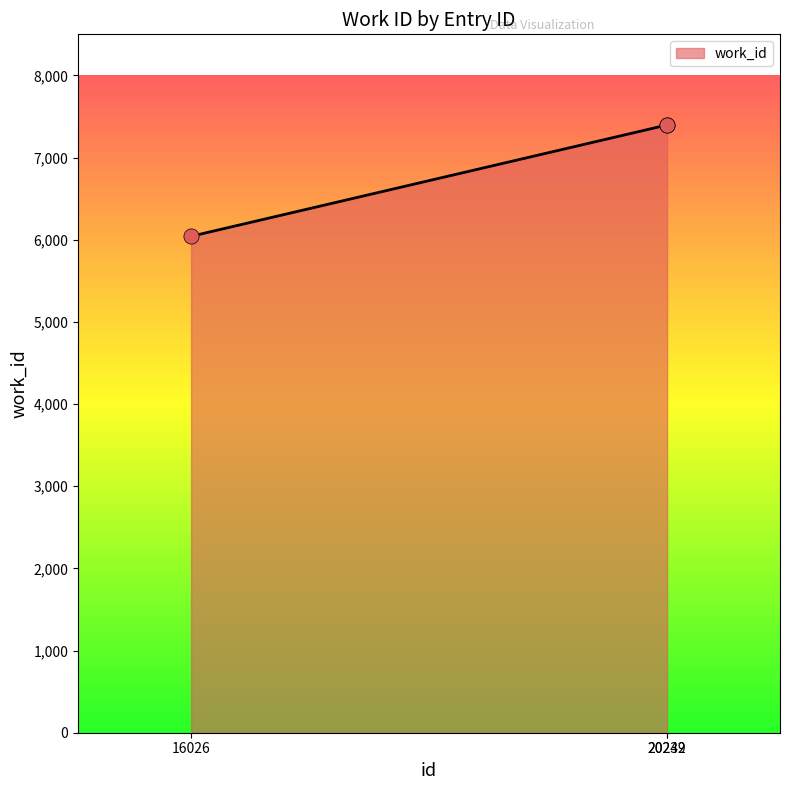

What is the change in value from 16026 to 20242?

+1354